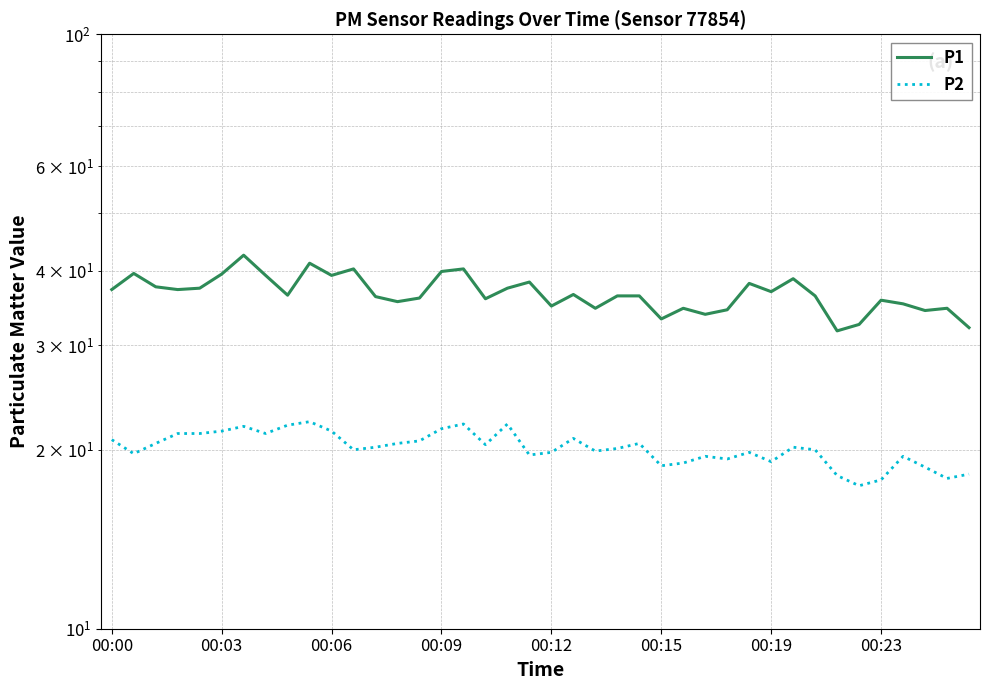

The P1 series shows 12.0 at 36. True or false?

False